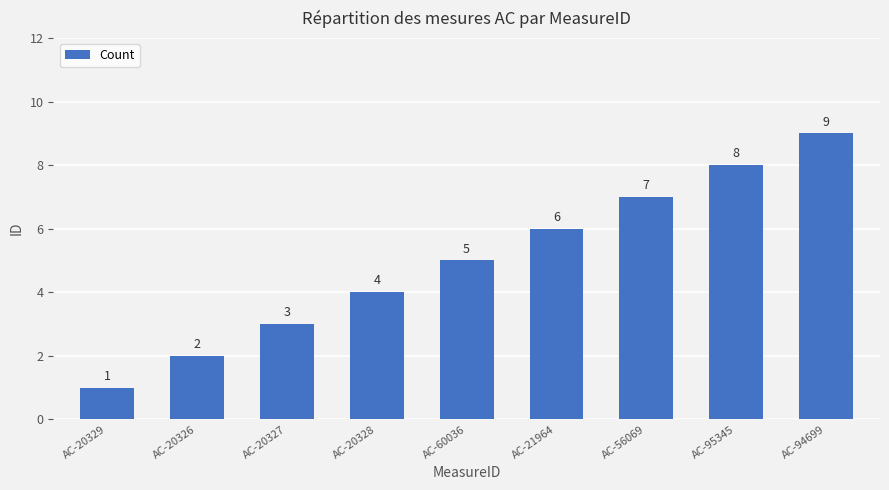

Rank the categories by value from highest to lowest.

AC-94699, AC-95345, AC-56069, AC-21964, AC-60036, AC-20328, AC-20327, AC-20326, AC-20329